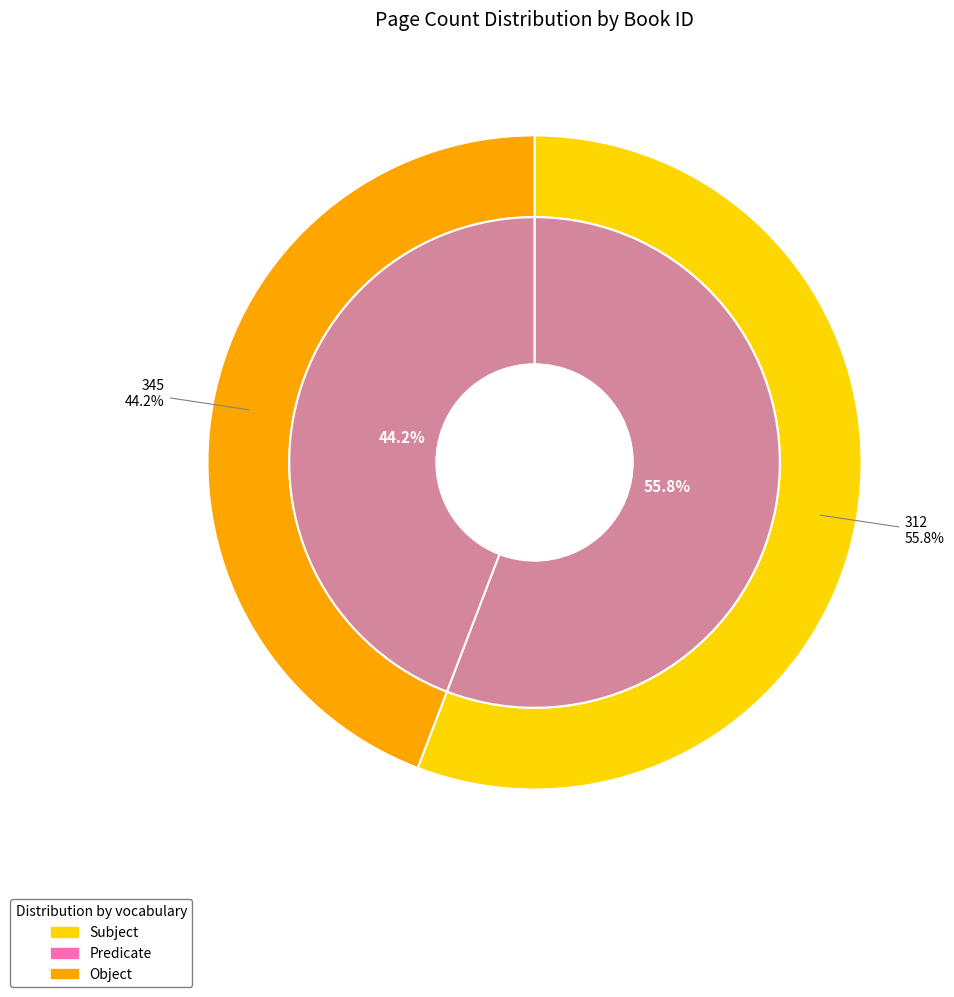

To the nearest percent, what is the difference between the largest and smallest slice percentages?

12%